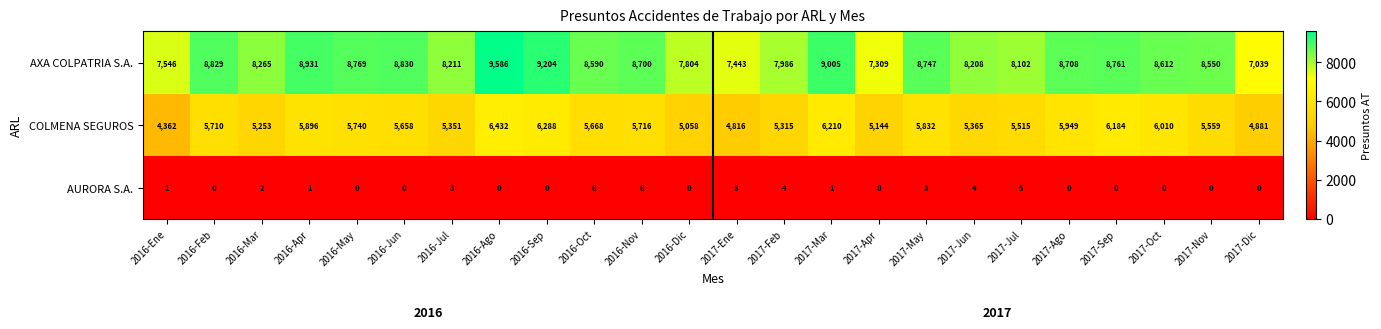

Which category has the lowest value in the AXA COLPATRIA S.A. series?

2017-Dic